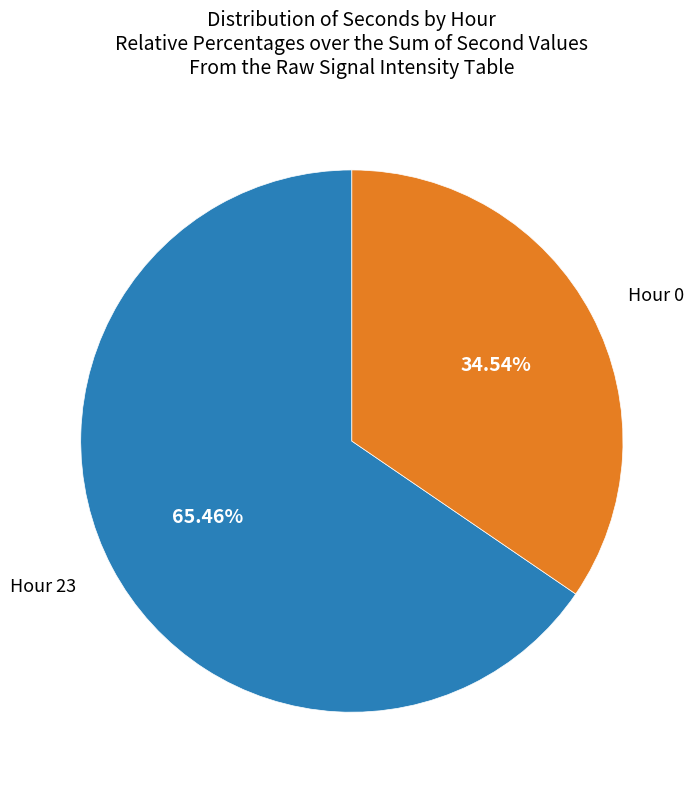

Does any single category account for the majority?

Yes